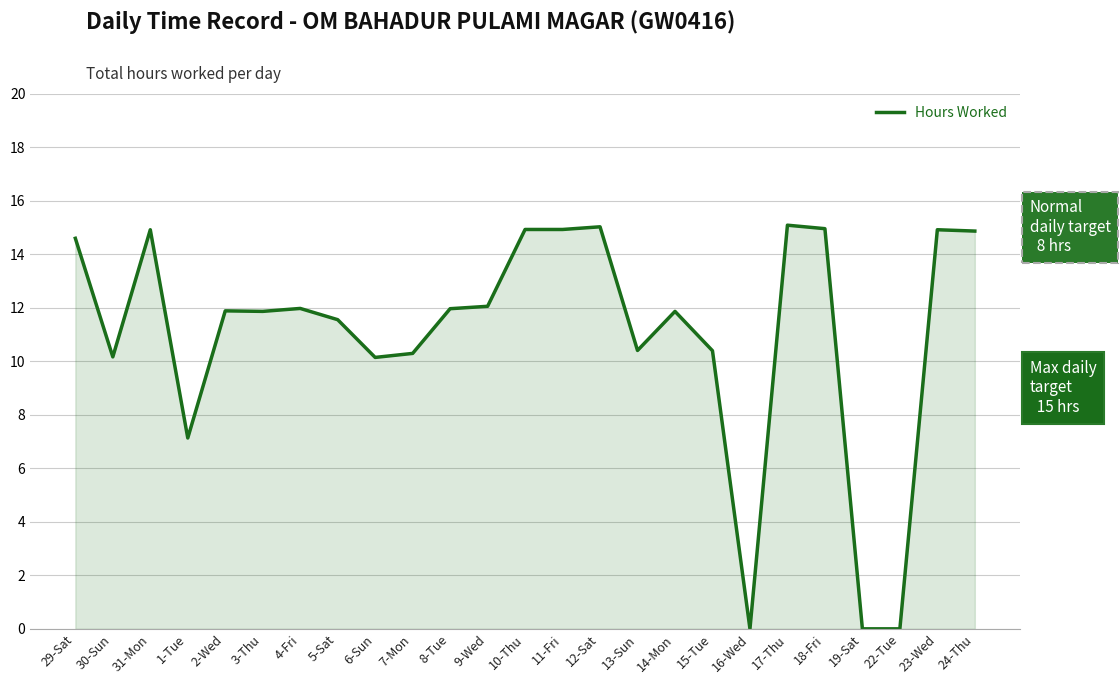

What is the difference between the maximum and minimum values?

15.1